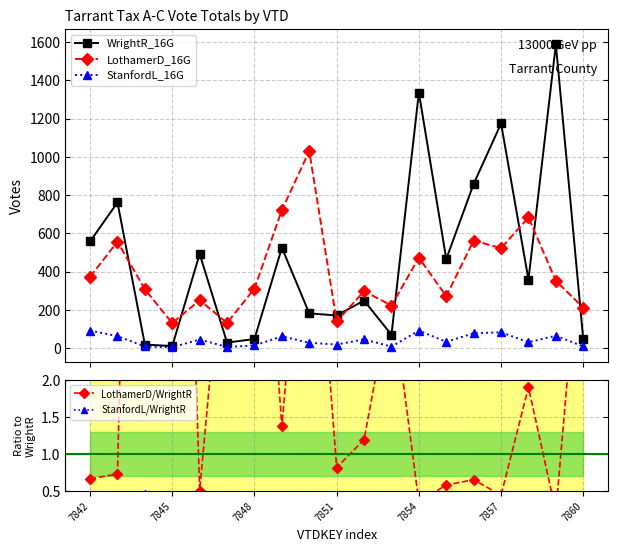

True or false: LothamerD_16G and StanfordL_16G intersect in this chart.

False